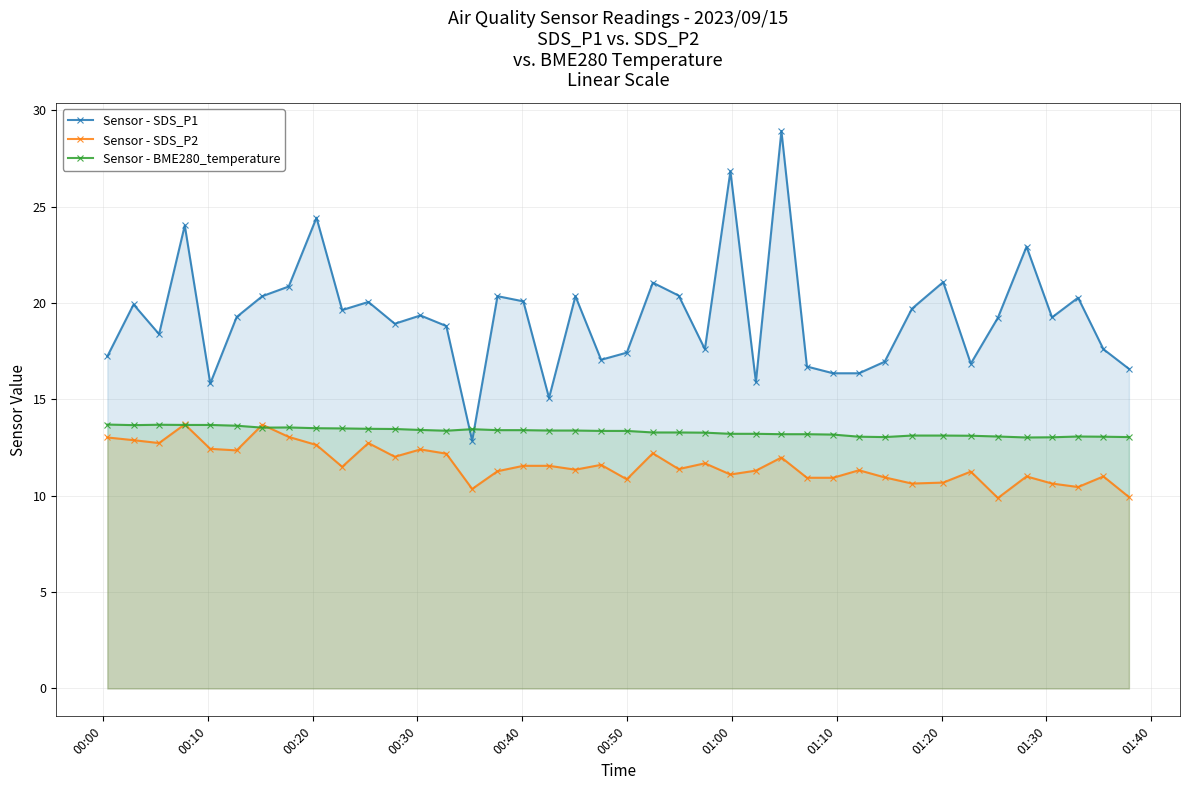

Which series has the widest spread of values?

Sensor - SDS_P1